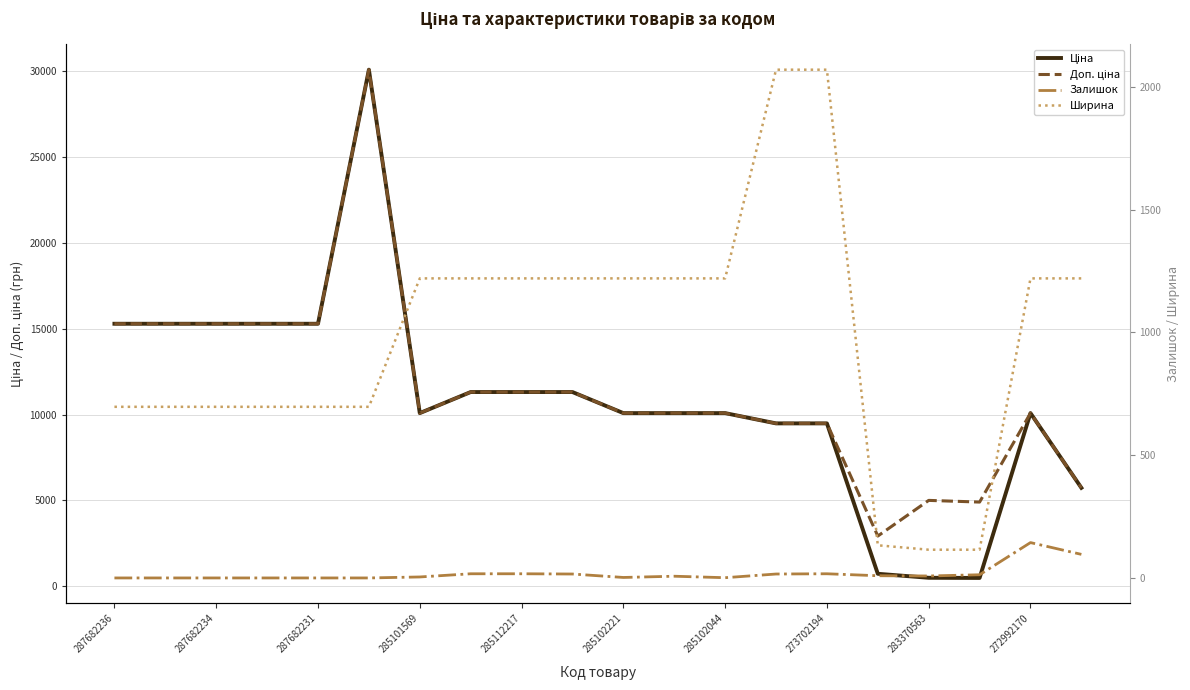

The Доп. ціна series shows 1626.7 at 15. True or false?

False